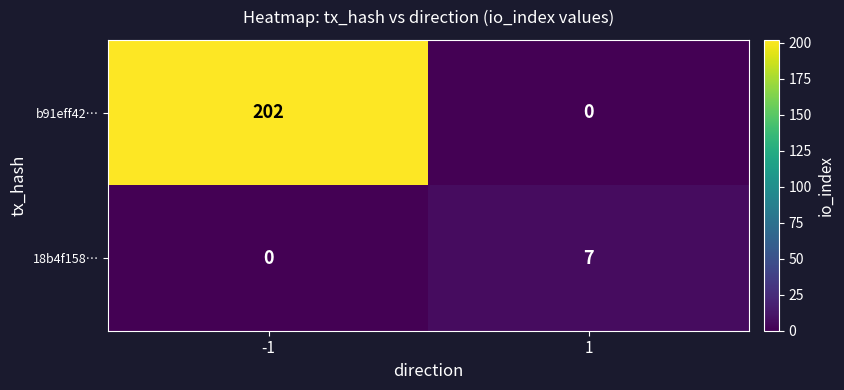

The value of b91eff42… at 1 is 72. True or false?

False